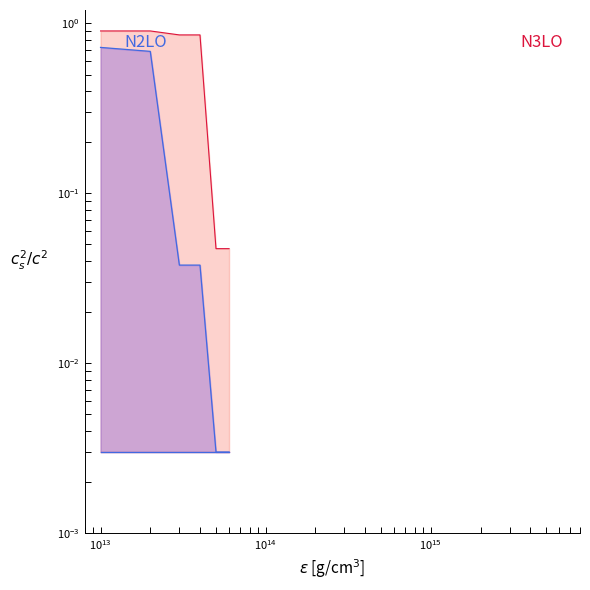

What is the total value across all series at 6?

0.1